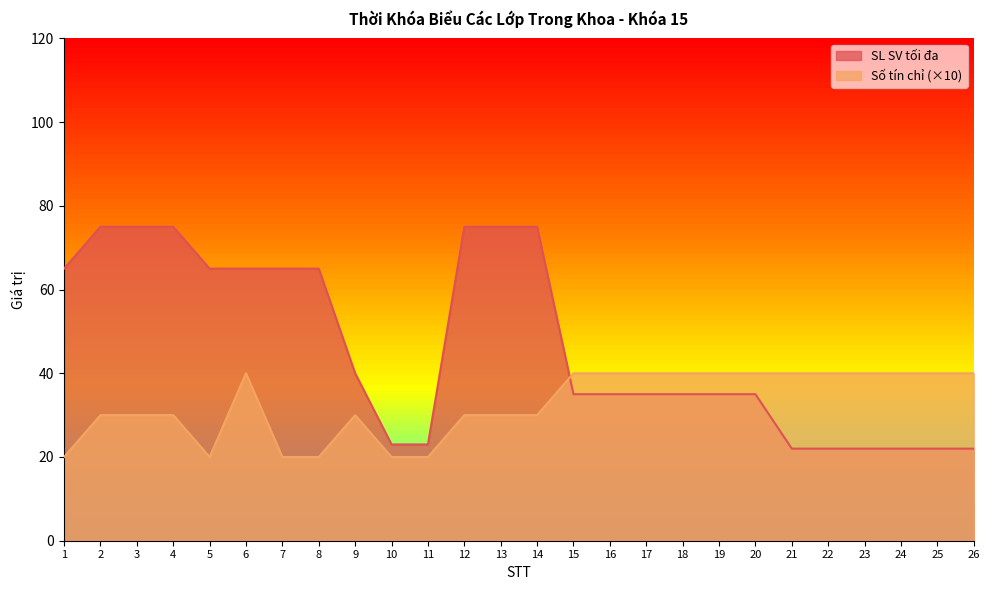

True or false: SL SV tối đa has a value of 132 at 14.

False